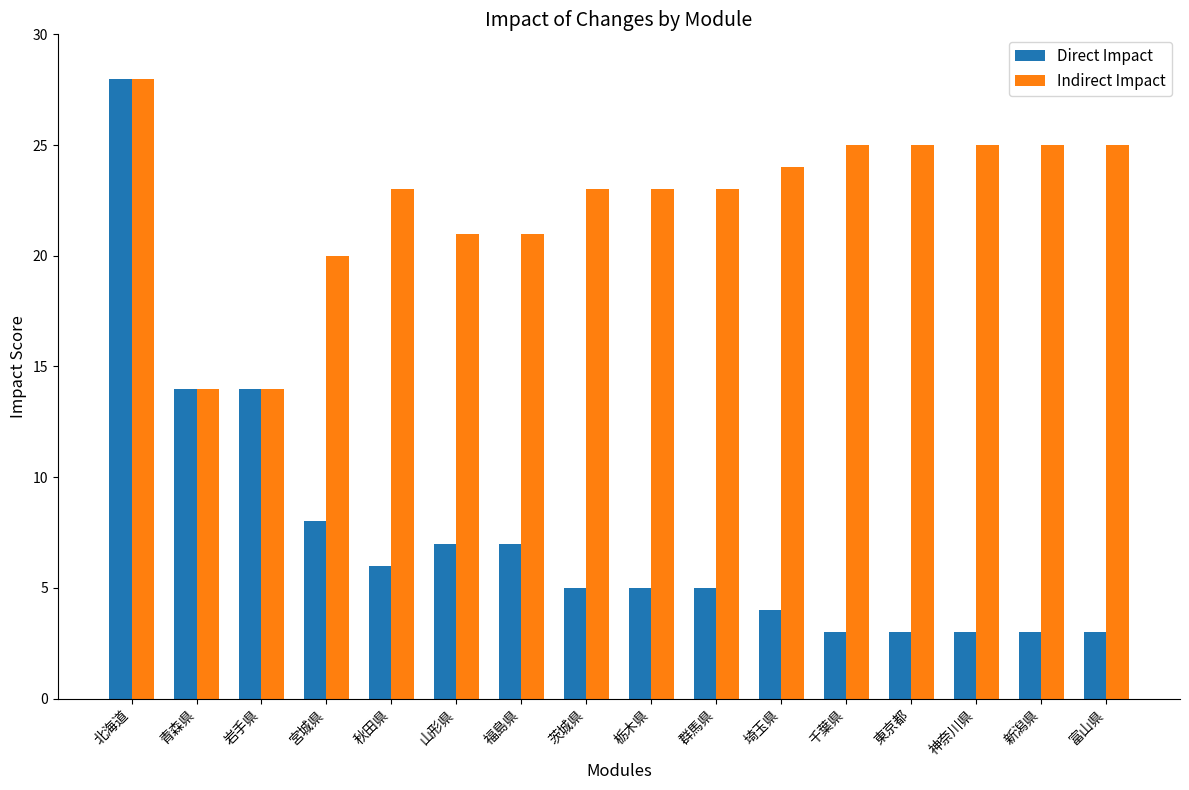

Which series has the largest range (max minus min)?

Direct Impact